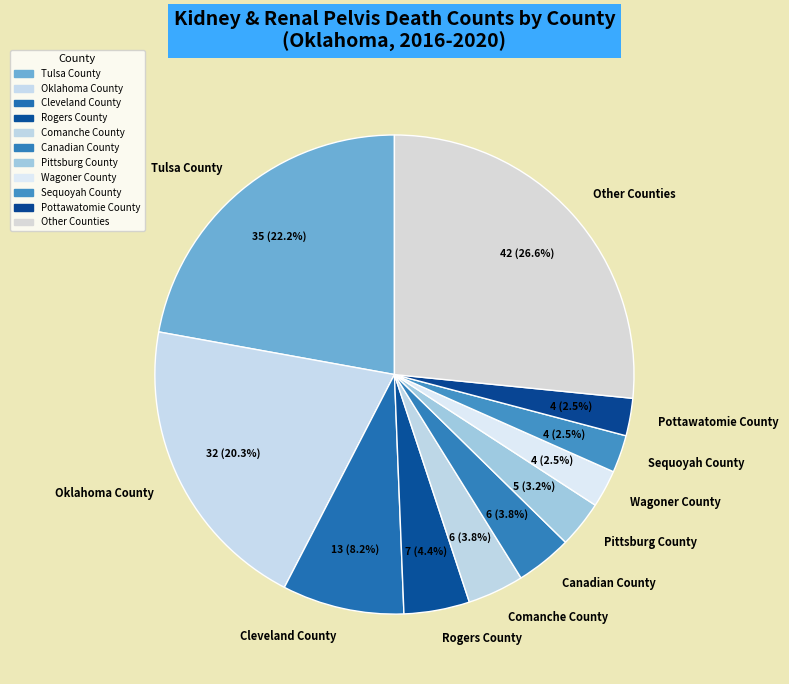

What portion of the pie excludes Other Counties?

73.4%